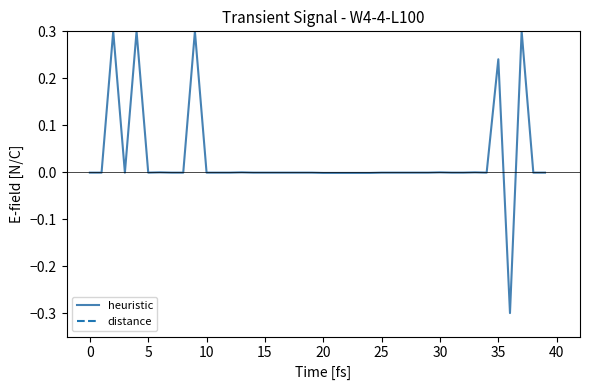

Is the value of distance at 15 greater than the value of heuristic at 36?

No